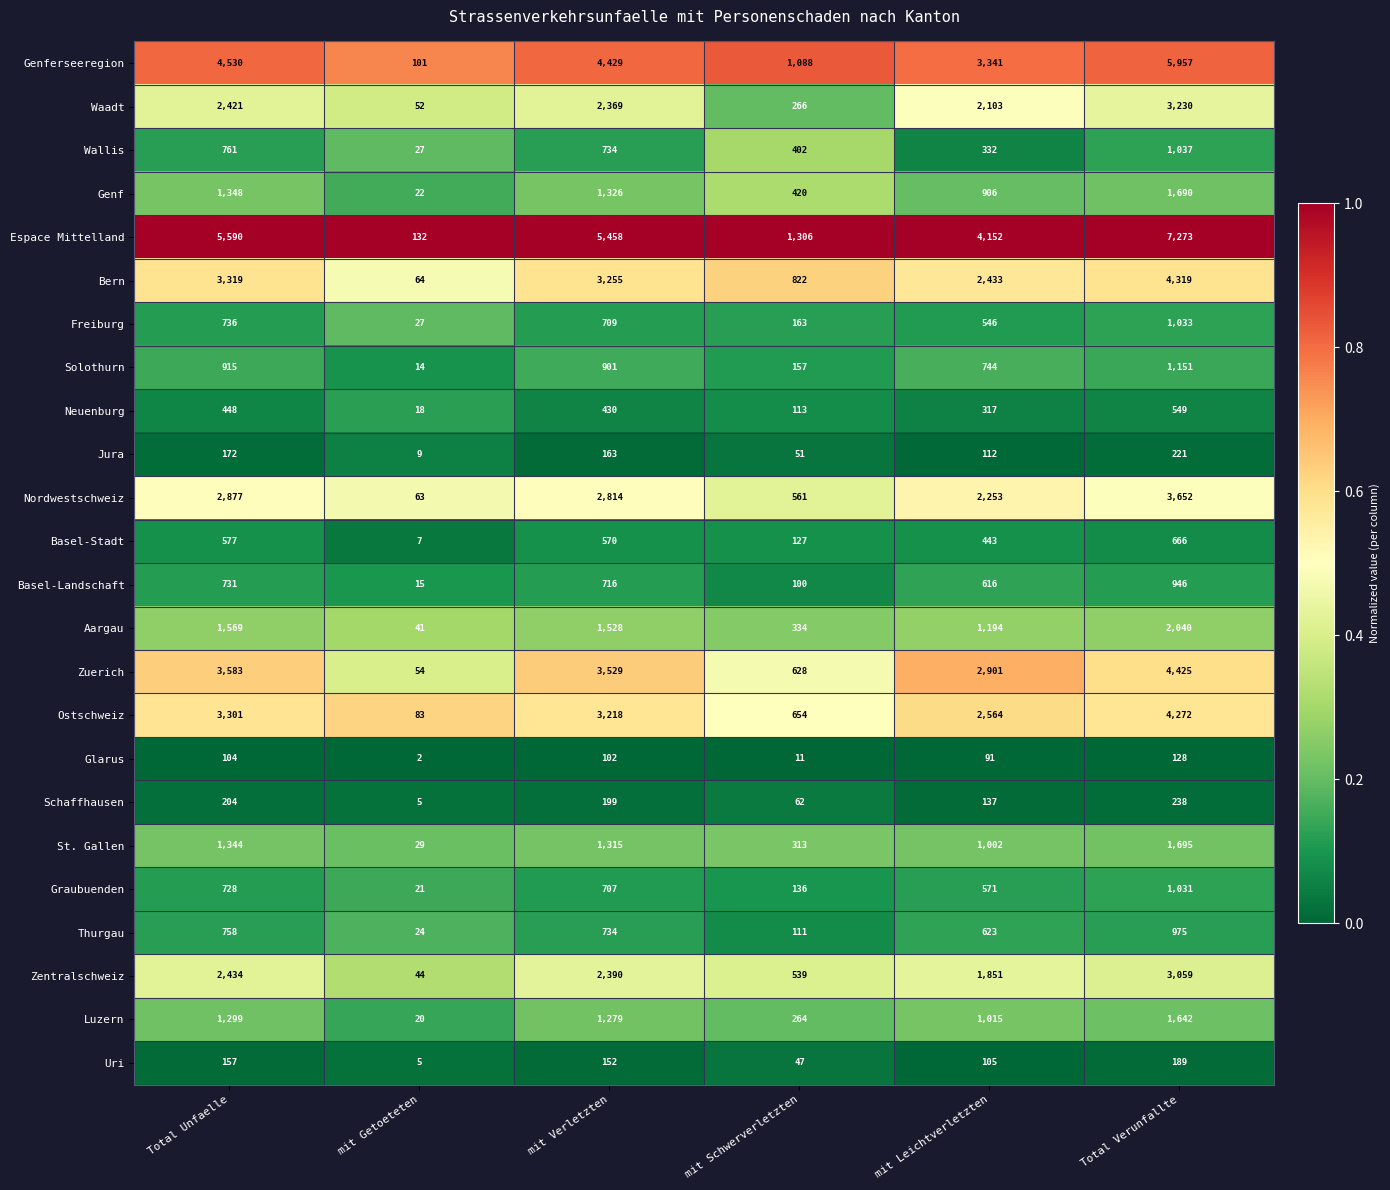

Where does the Ostschweiz series first go above 3218?

Total Unfaelle